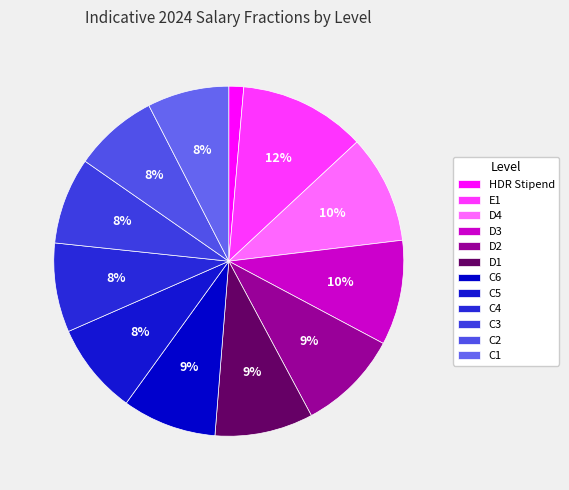

To the nearest percent, what is the combined percentage of D4 and C5?

18%